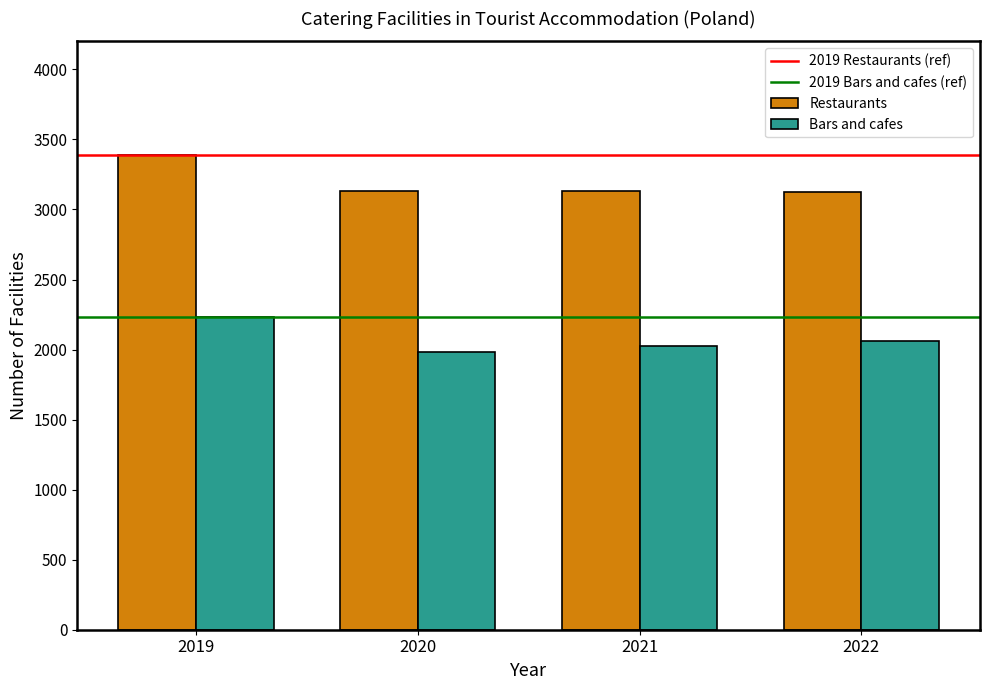

Which series has the largest range (max minus min)?

Restaurants